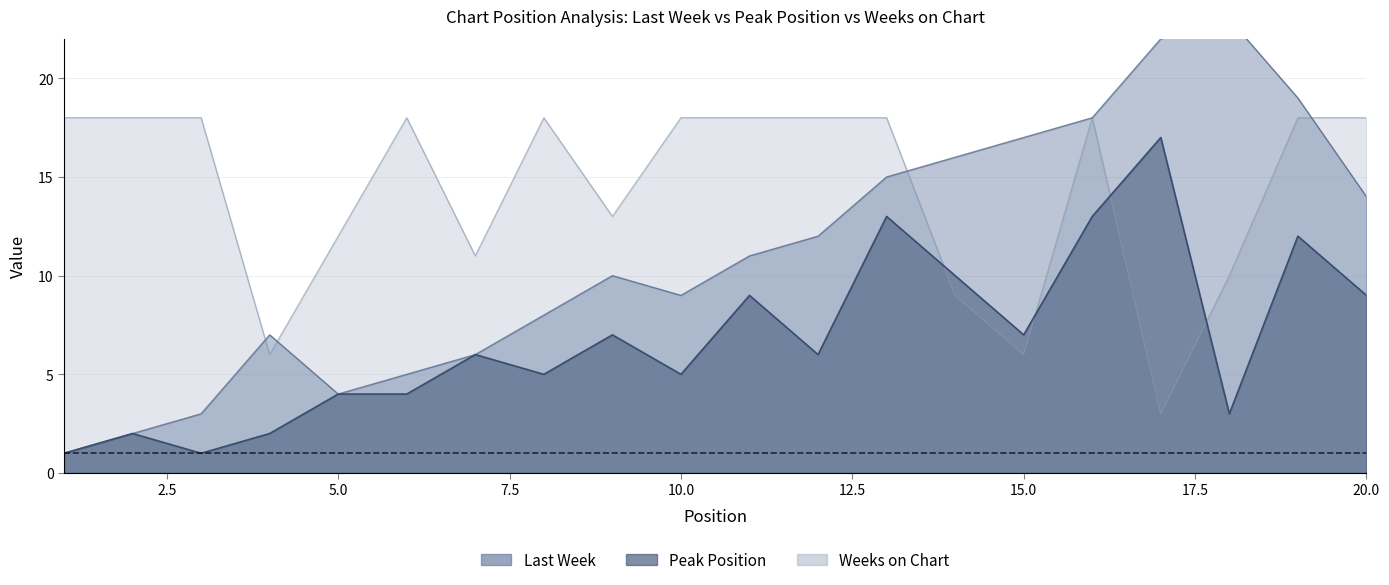

Reading right to left, transcribe all the data shown in this chart.

Last Week: 20=14	19=19	18=23	17=22	16=18	15=17	14=16	13=15	12=12	11=11	10=9	9=10	8=8	7=6	6=5	5=4	4=7	3=3	2=2	1=1
Peak Position: 20=9	19=12	18=3	17=17	16=13	15=7	14=10	13=13	12=6	11=9	10=5	9=7	8=5	7=6	6=4	5=4	4=2	3=1	2=2	1=1
Weeks on Chart: 20=18	19=18	18=10	17=3	16=18	15=6	14=9	13=18	12=18	11=18	10=18	9=13	8=18	7=11	6=18	5=12	4=6	3=18	2=18	1=18